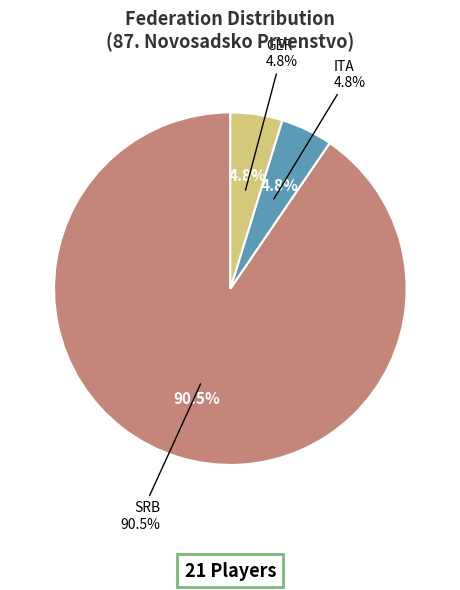

What percentage is the GER slice, to the nearest percent?

5%